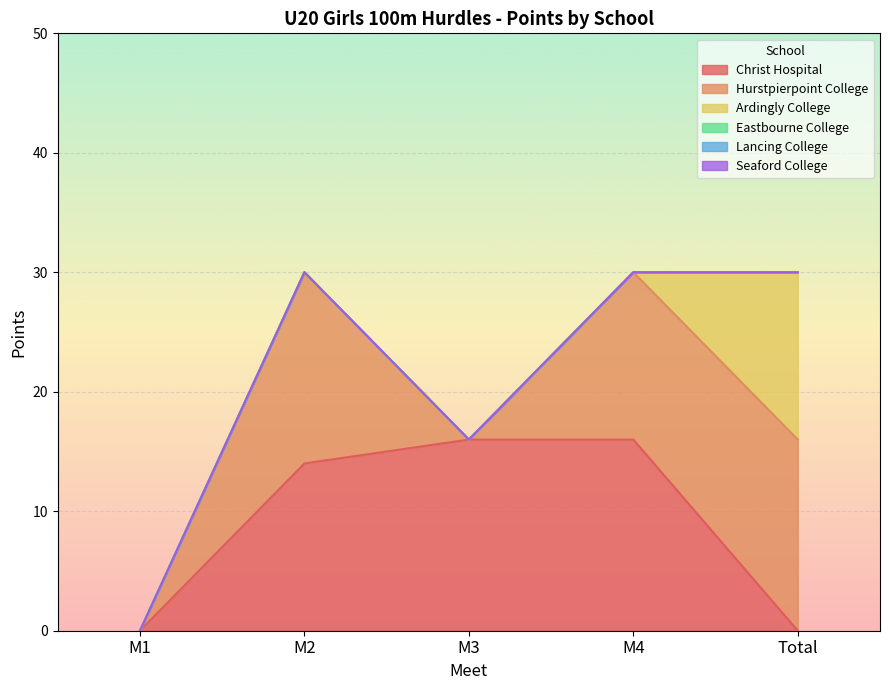

List the labels in order of Eastbourne College value, smallest first.

M1, M2, M3, M4, Total